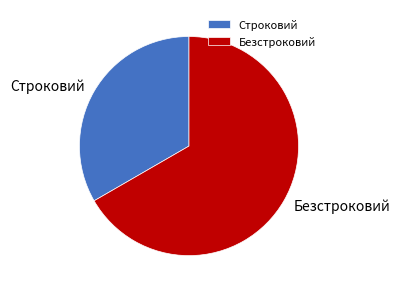

Which slice is the largest?

Безстроковий